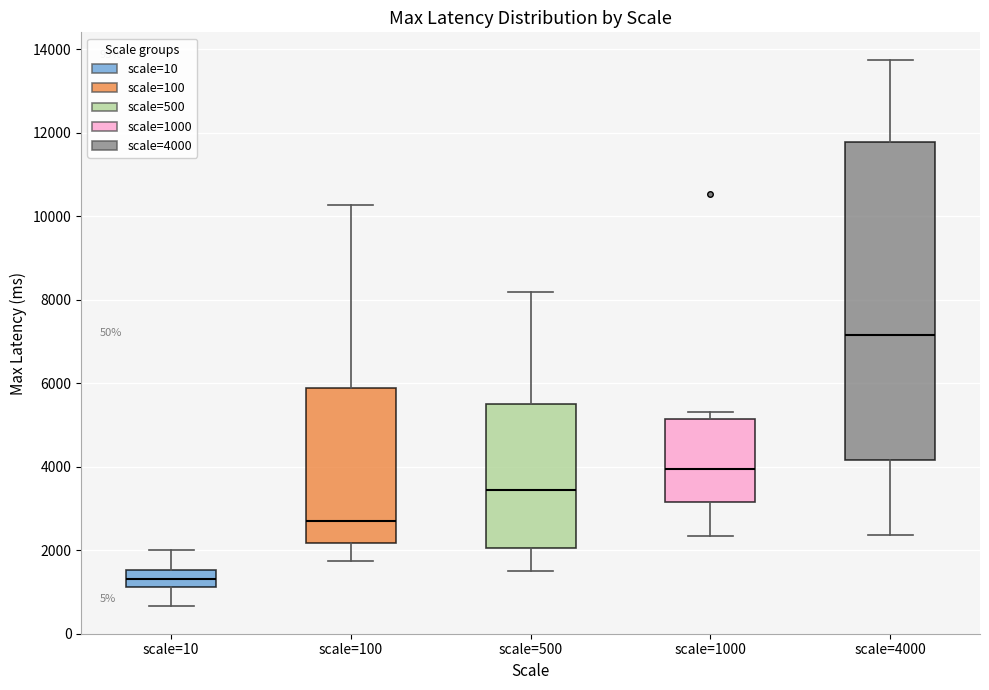

Which box is the tallest, from its lower edge to its upper edge?

scale=4000